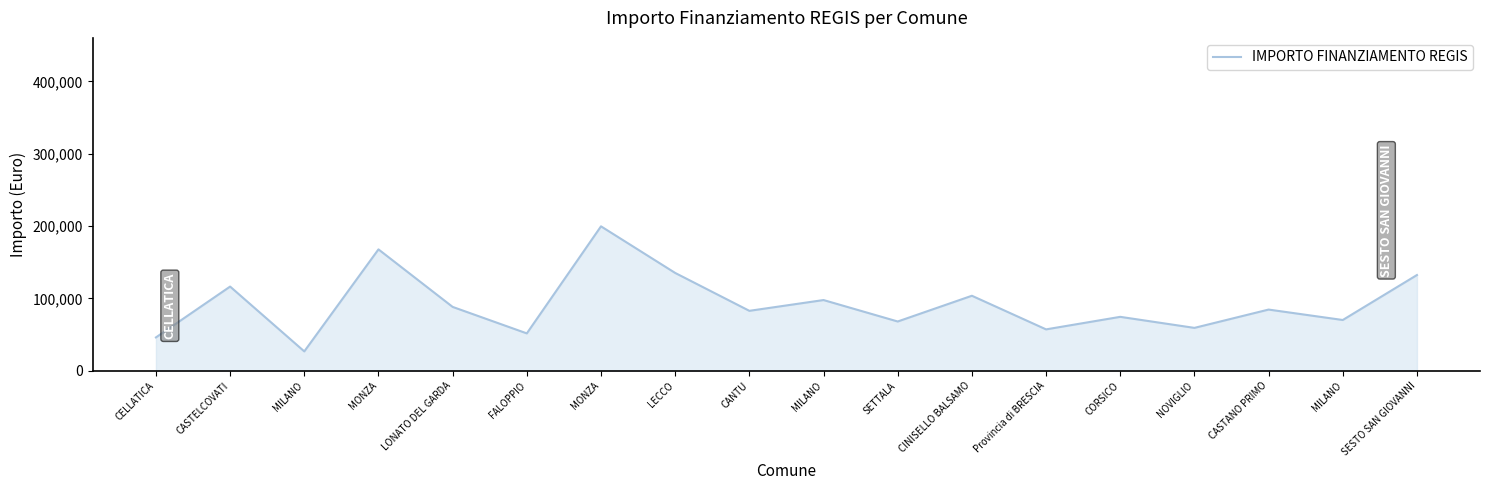

How many lines are shown in the chart?

1